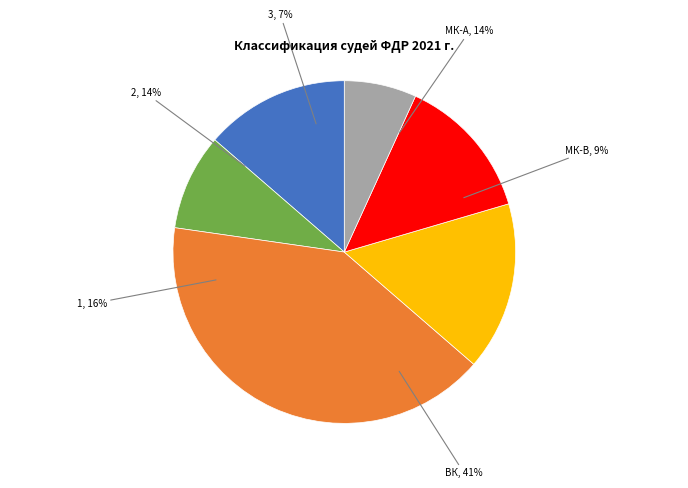

Count the number of slices in the pie.

6